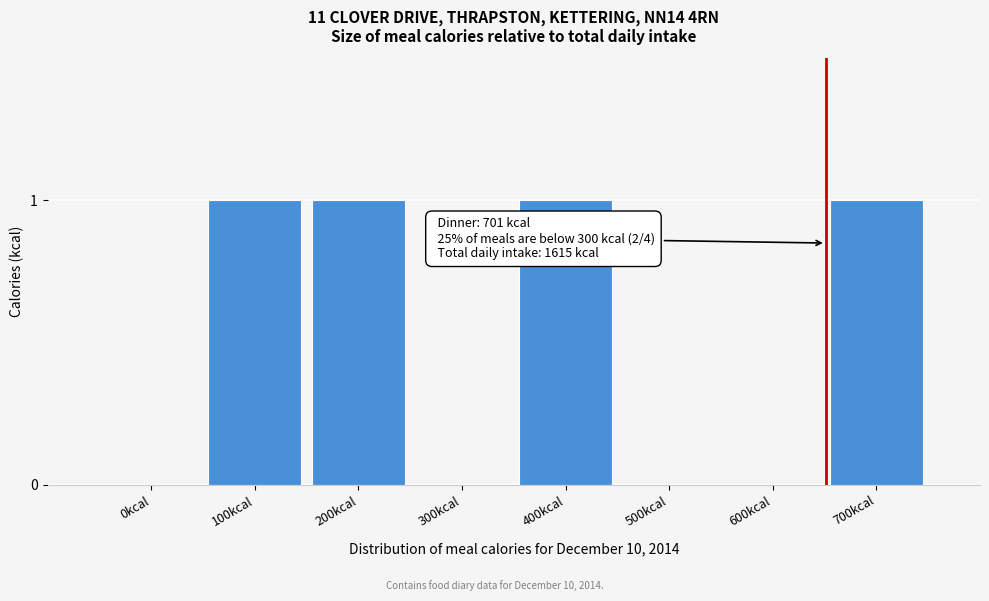

Reading left to right, what are all the values shown in this chart?

0kcal=0	100kcal=1	200kcal=1	300kcal=0	400kcal=1	500kcal=0	600kcal=0	700kcal=1